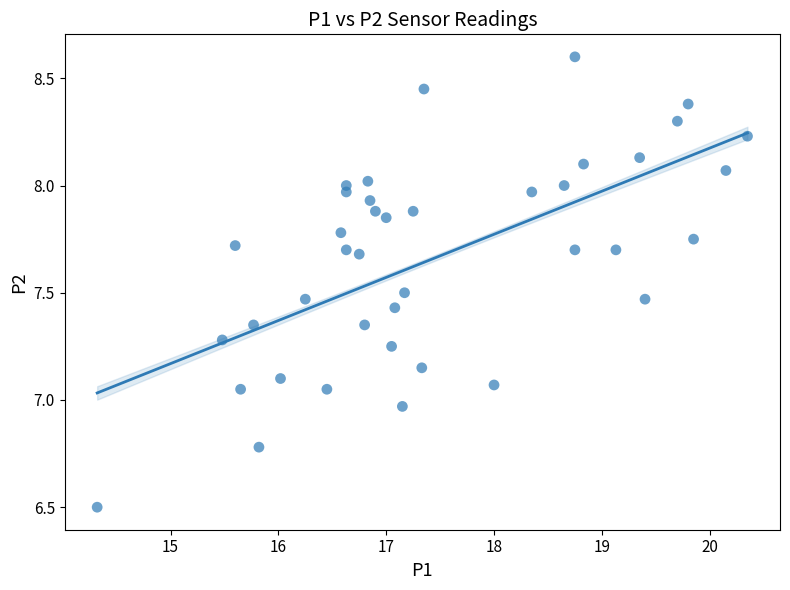

What is the range of Y values (max minus min)?

2.1